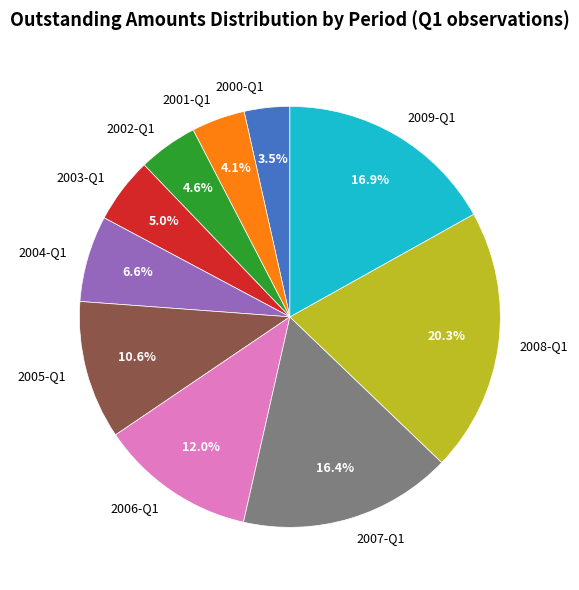

What portion of the pie excludes 2009-Q1?

83.1%